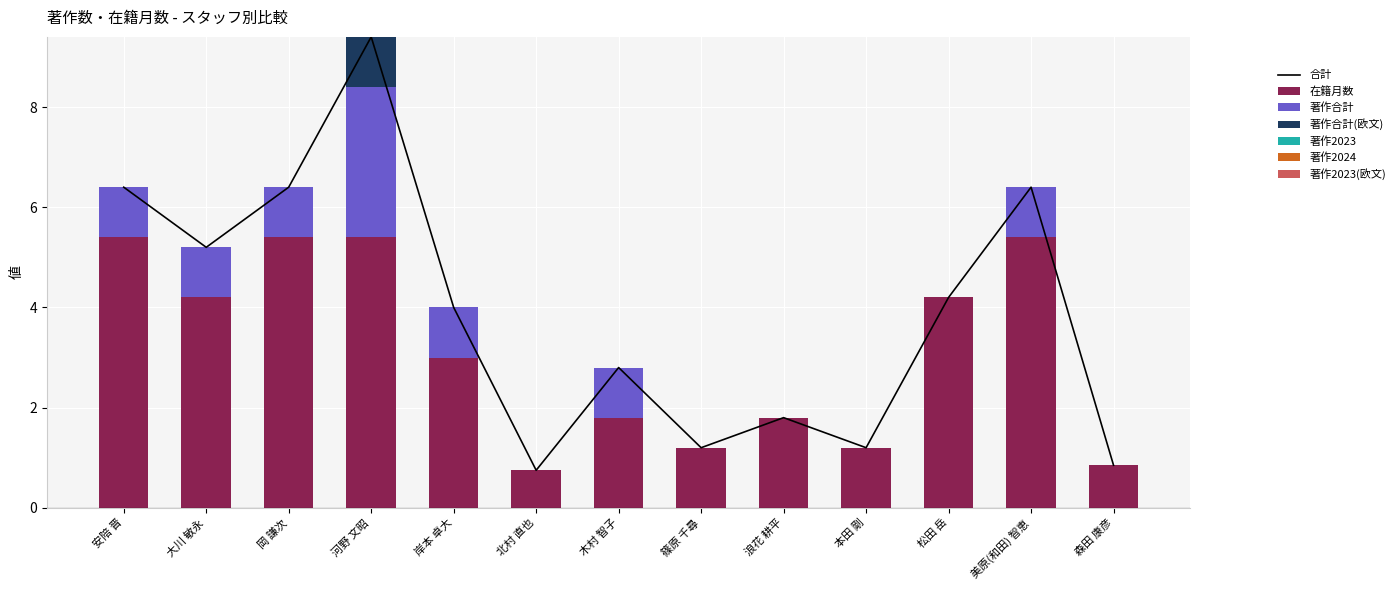

List the series in order of their overall mean, lowest first.

著作合計(欧文), 著作合計, 在籍月数